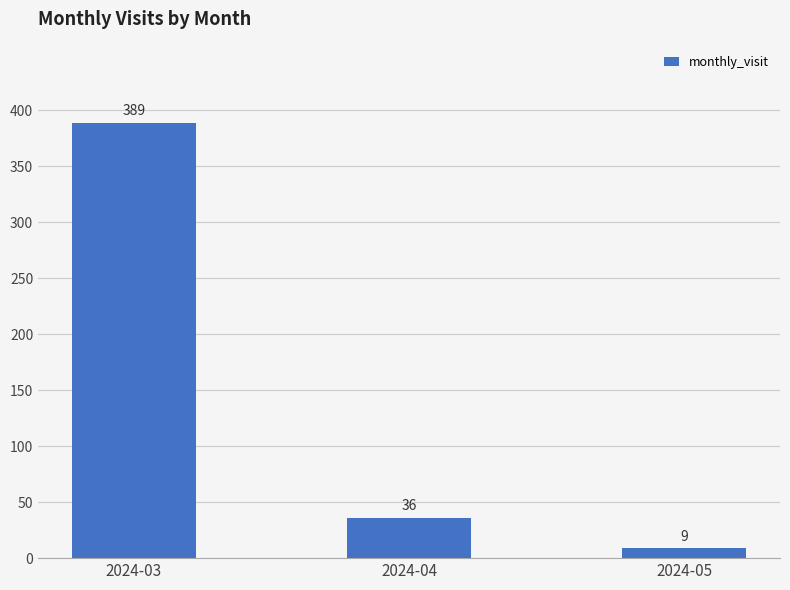

True or false: the data shows 168 at 2024-03.

False